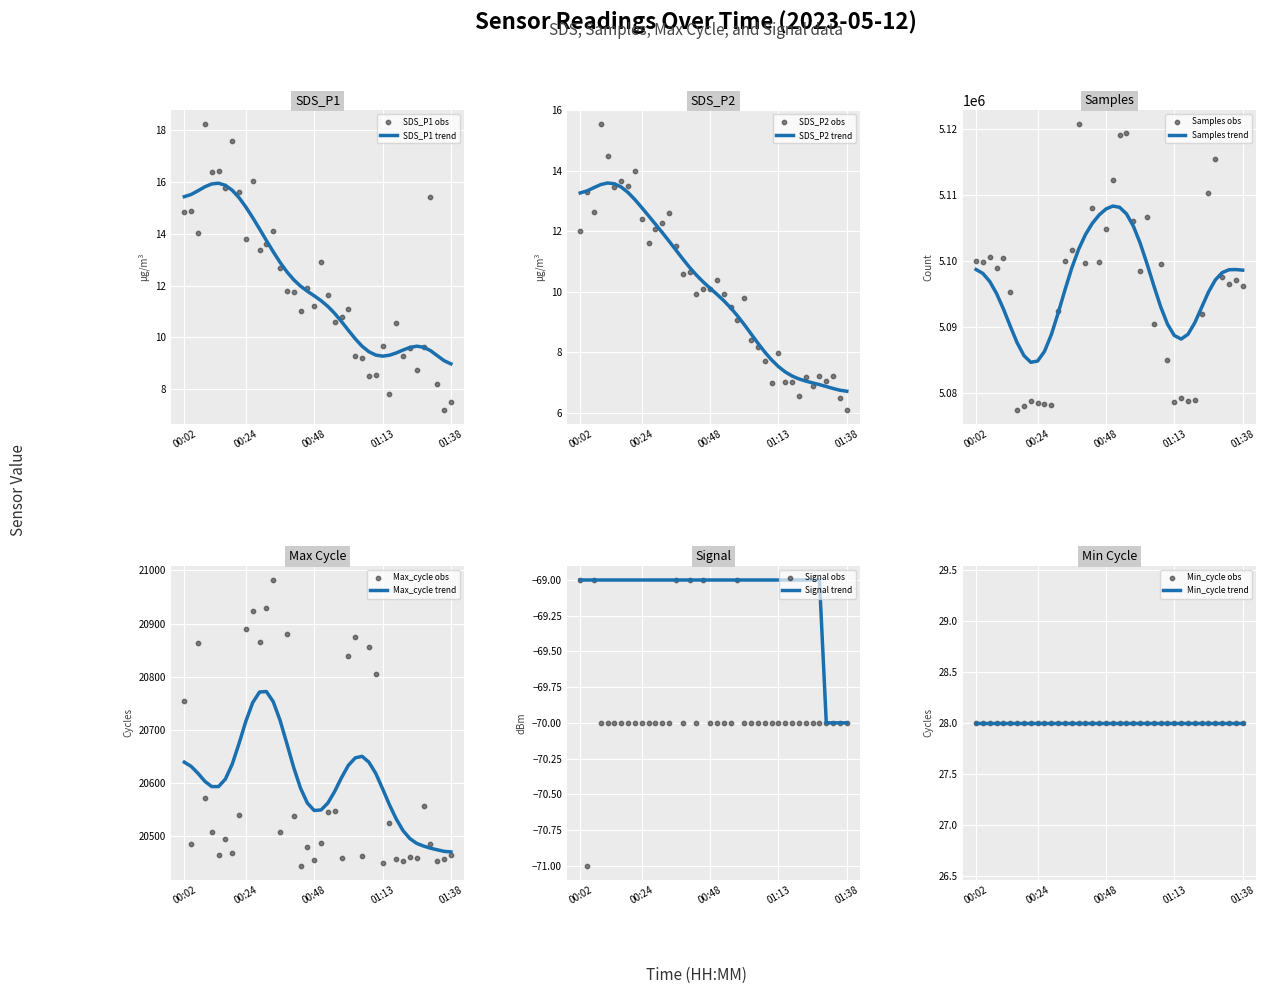

At how many categories does at least one series exceed 4387719?

40